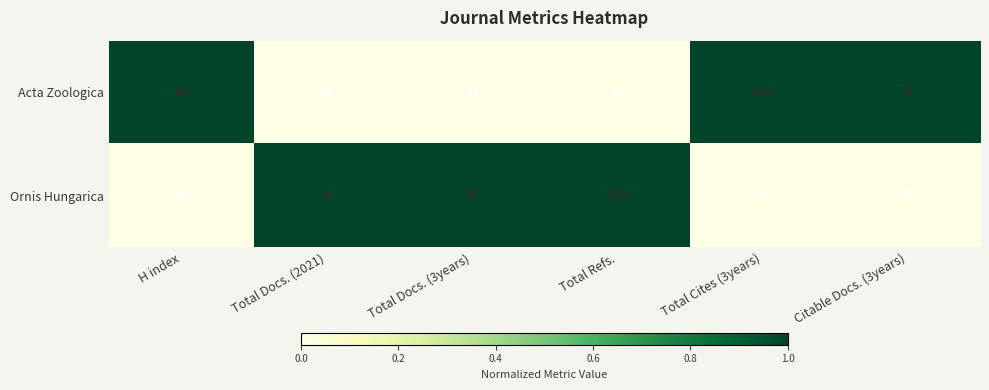

How many distinct data groups are displayed?

2